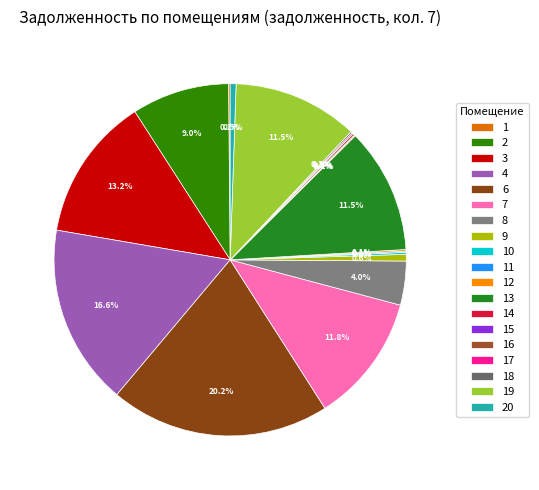

To the nearest percent, what is the combined percentage of 6 and 1?

20%